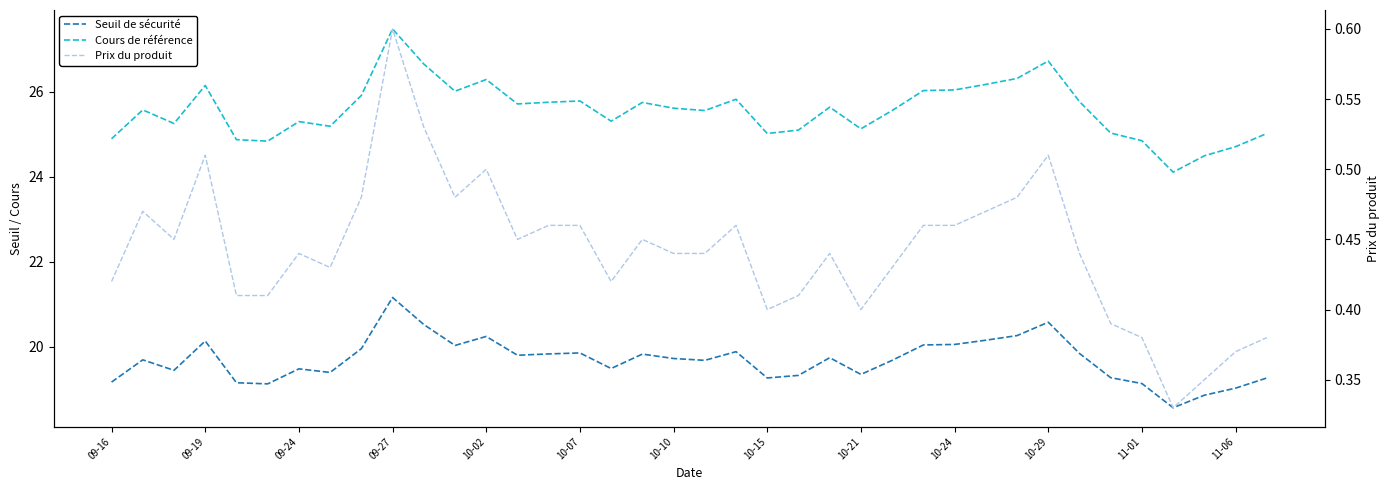

True or false: Prix du produit has more than 1 points higher than both neighbors.

True